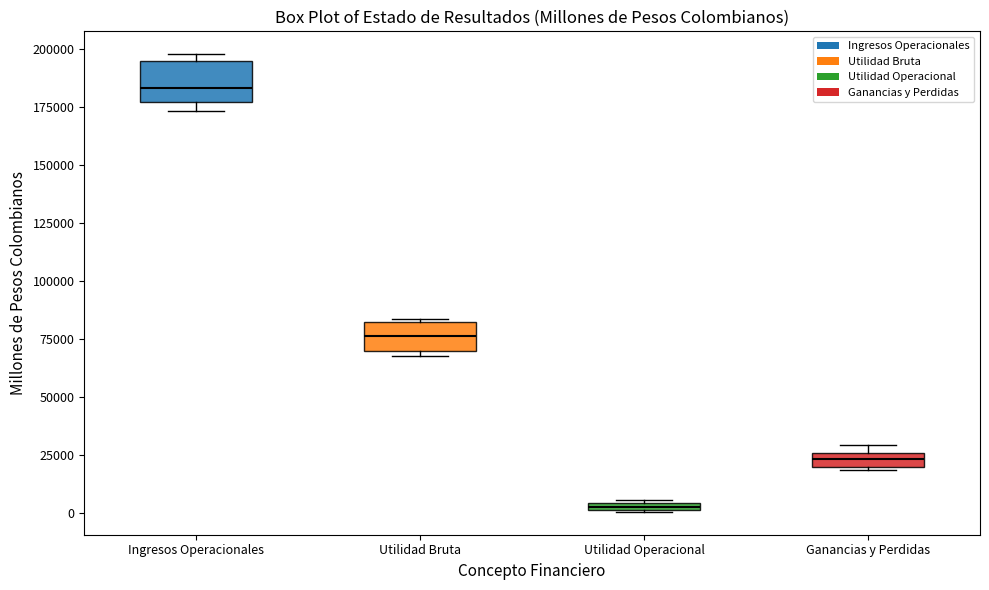

Where is the upper edge of the box for Utilidad Bruta on the y-axis? The values are not printed on the chart, so give them approximately, as read against the axis.

85000